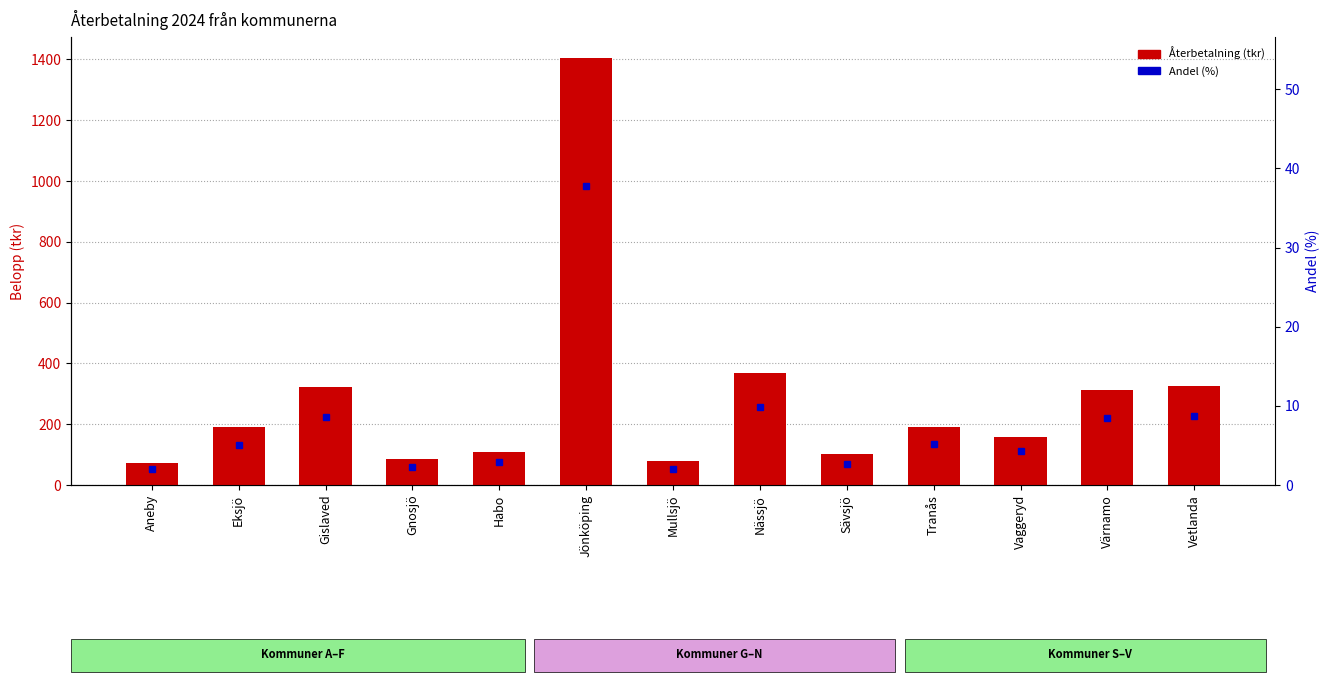

The value of Återbetalning (tkr) at Sävsjö is 100.5. True or false?

True